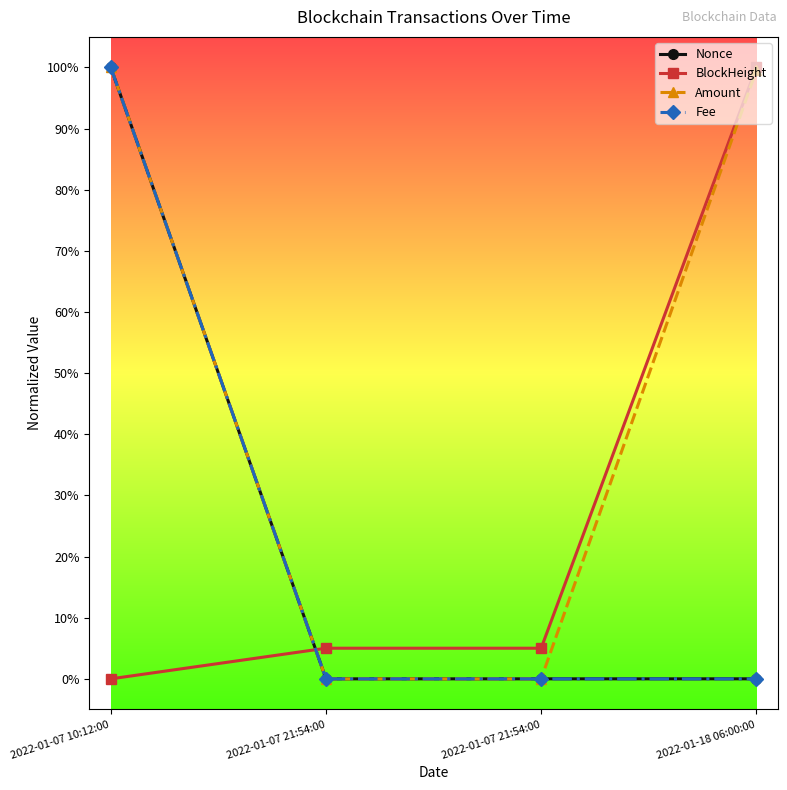

The Amount series shows 0.2 at 2022-01-18 06:00:00. True or false?

False